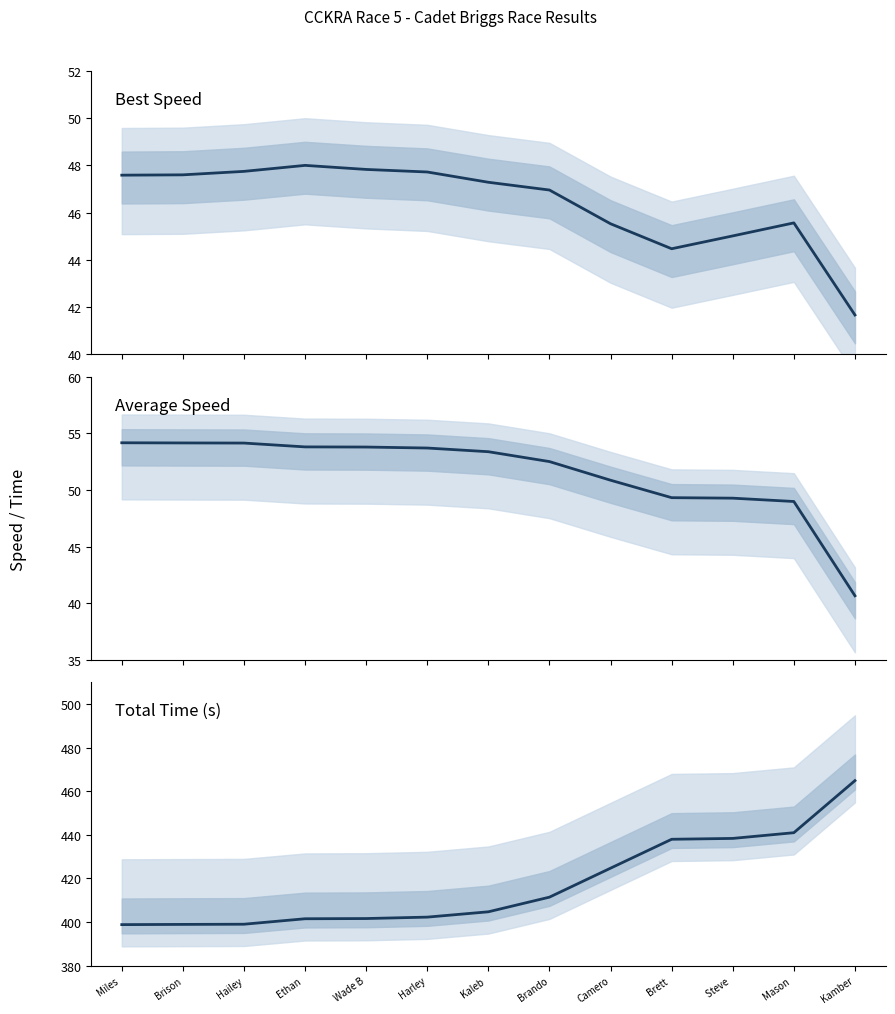

Which series has the largest total across all categories?

Total Time